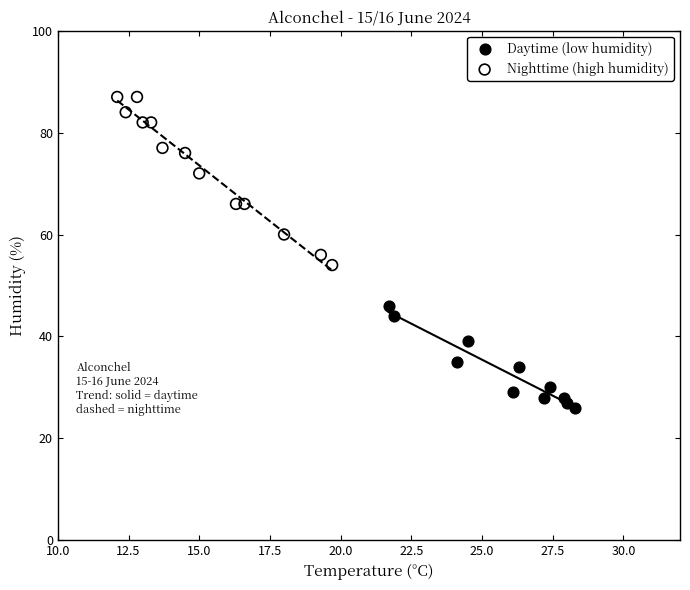

Which series contains the highest Y value?

Nighttime (high humidity)